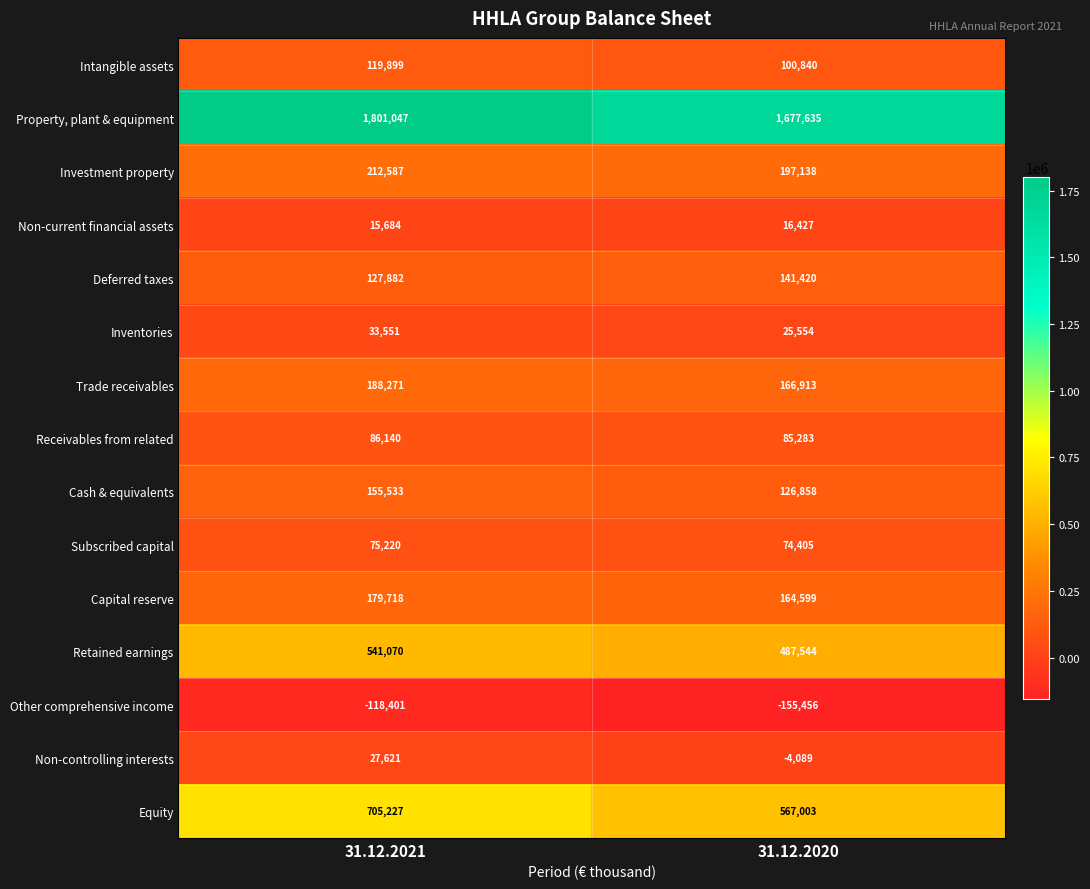

Which series has the widest spread of values?

Equity